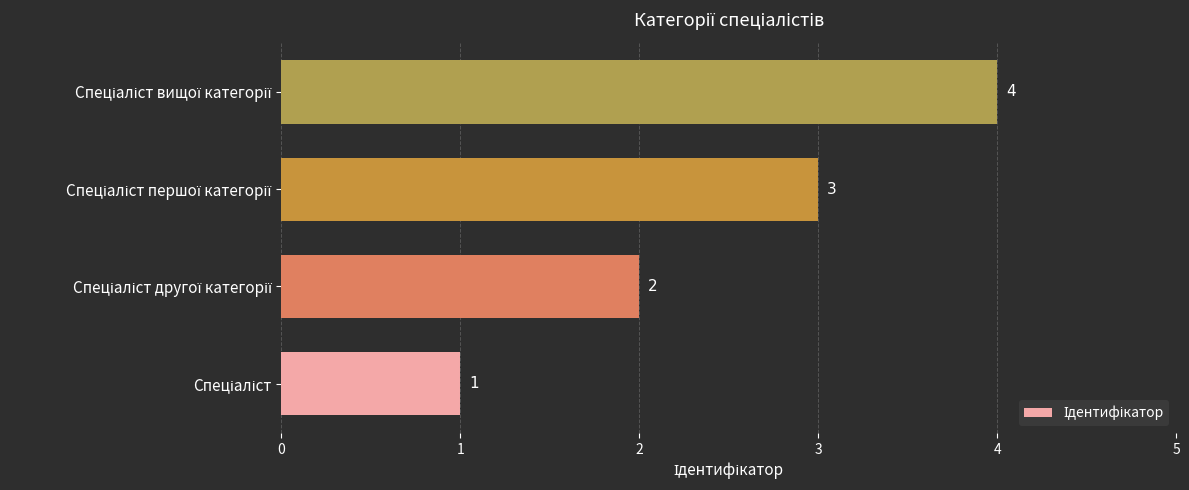

How many values are below 3?

2